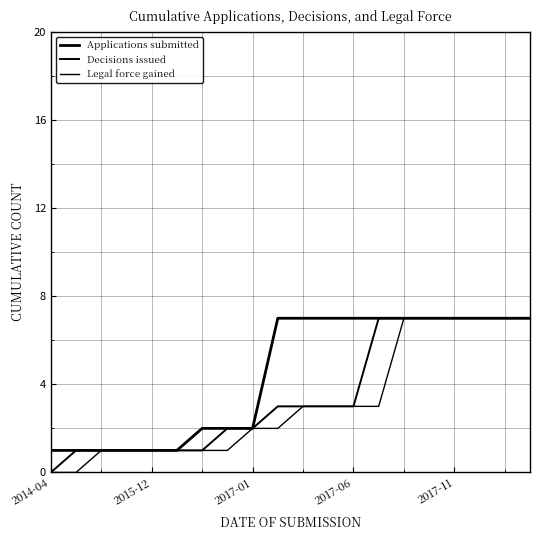

What is the average value of the Decisions issued series?

4